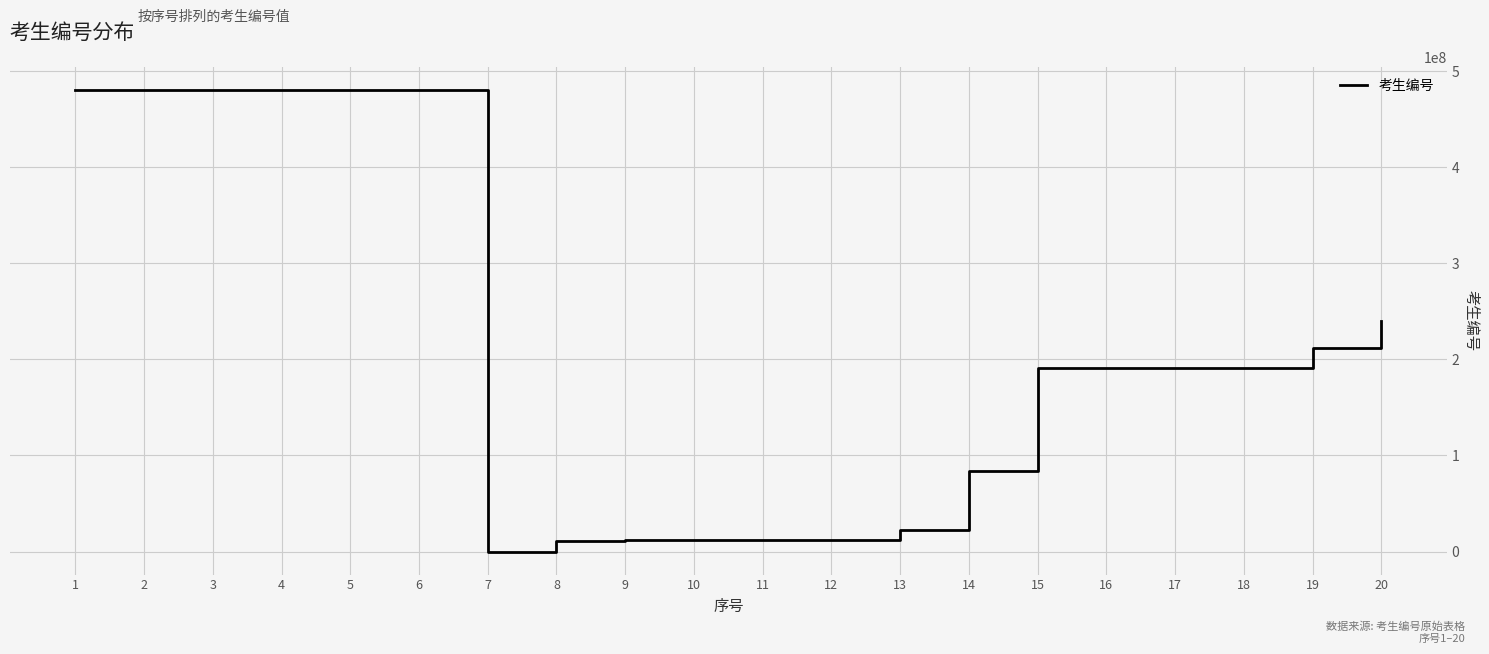

True or false: the data shows 83801691 at 14.

True